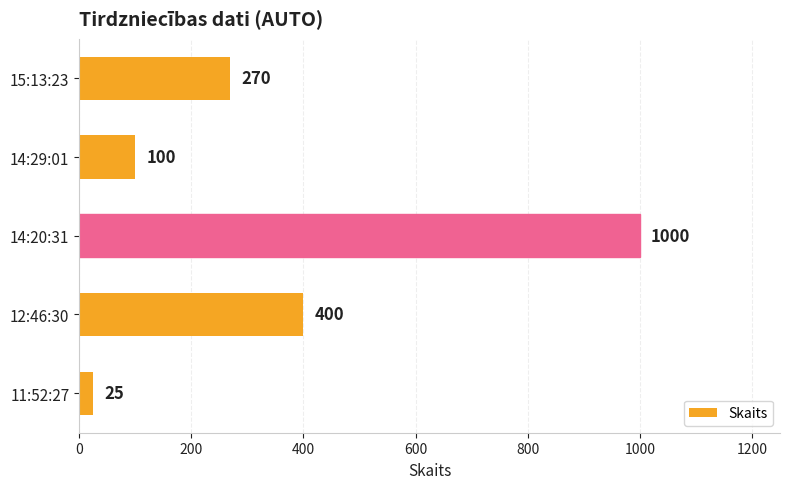

Reading bottom to top, what are all the values shown in this chart?

11:52:27=25	12:46:30=400	14:20:31=1000	14:29:01=100	15:13:23=270